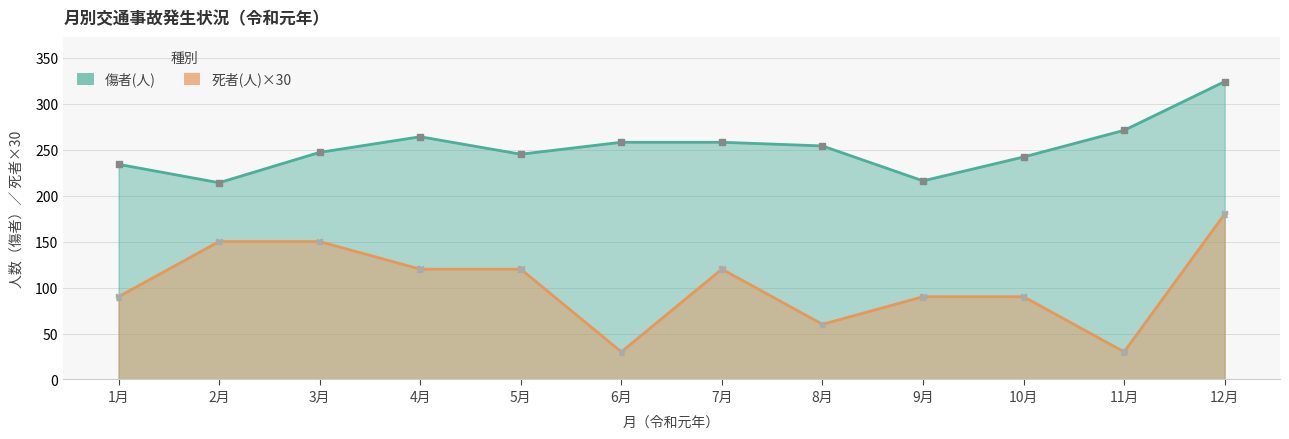

Which series reaches the maximum Y coordinate?

傷者(人)